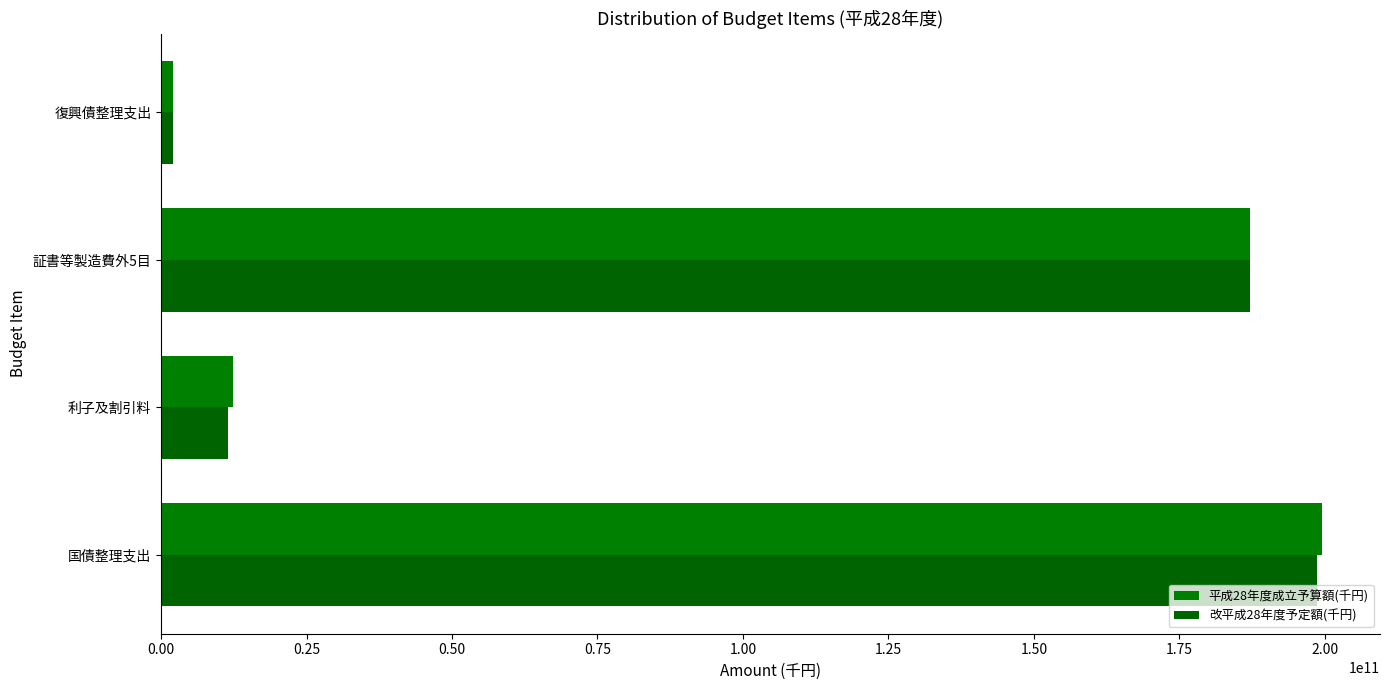

Count the number of data series in this chart.

2